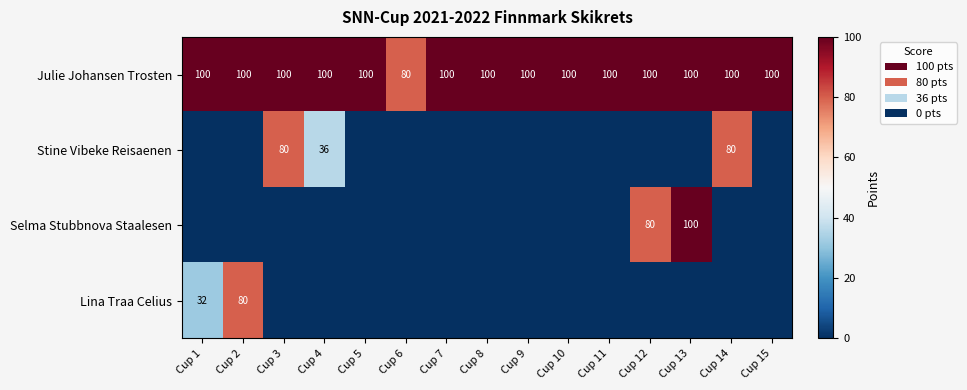

The Stine Vibeke Reisaenen series shows 80 at Cup 3. True or false?

True